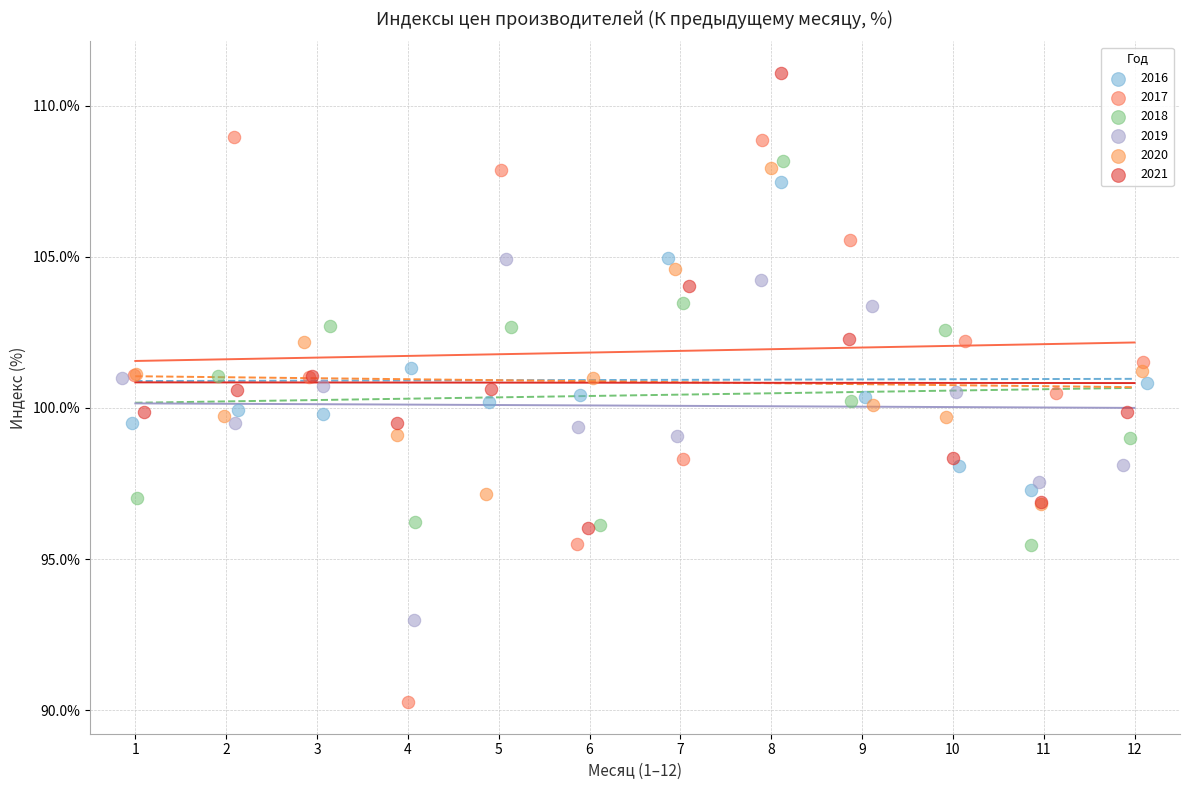

Which series contains the highest Y value?

2021